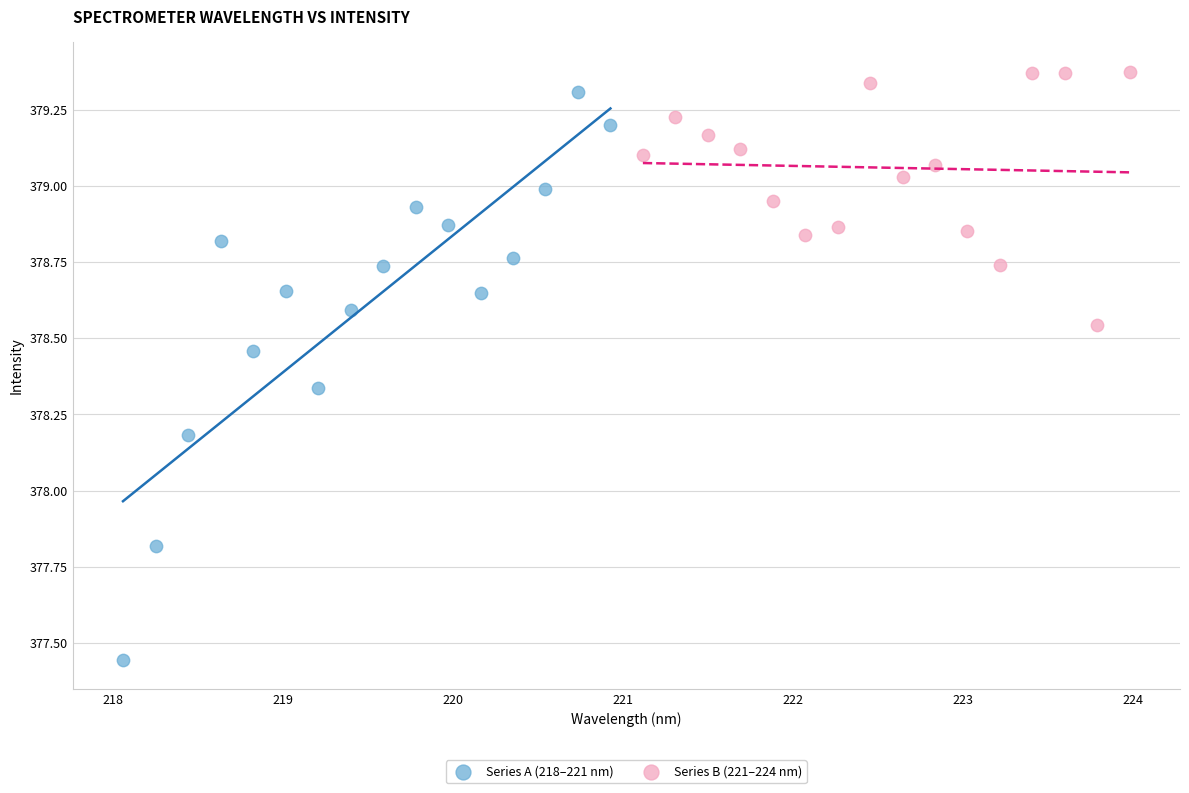

Which series has the largest Y range (max minus min)?

Series A (218–221 nm)